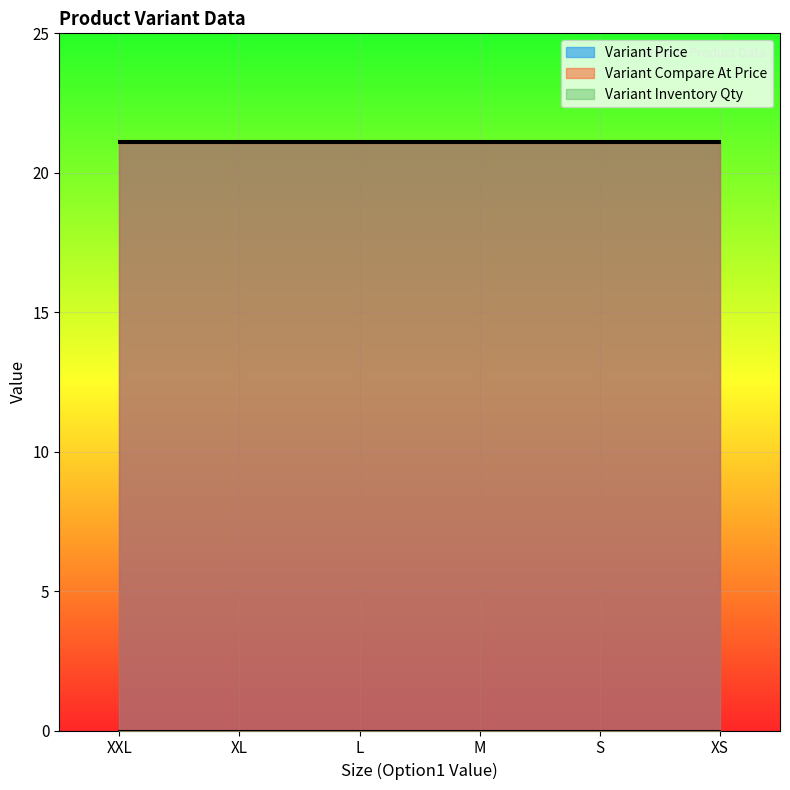

At which label is Variant Price closest to 21?

XXL